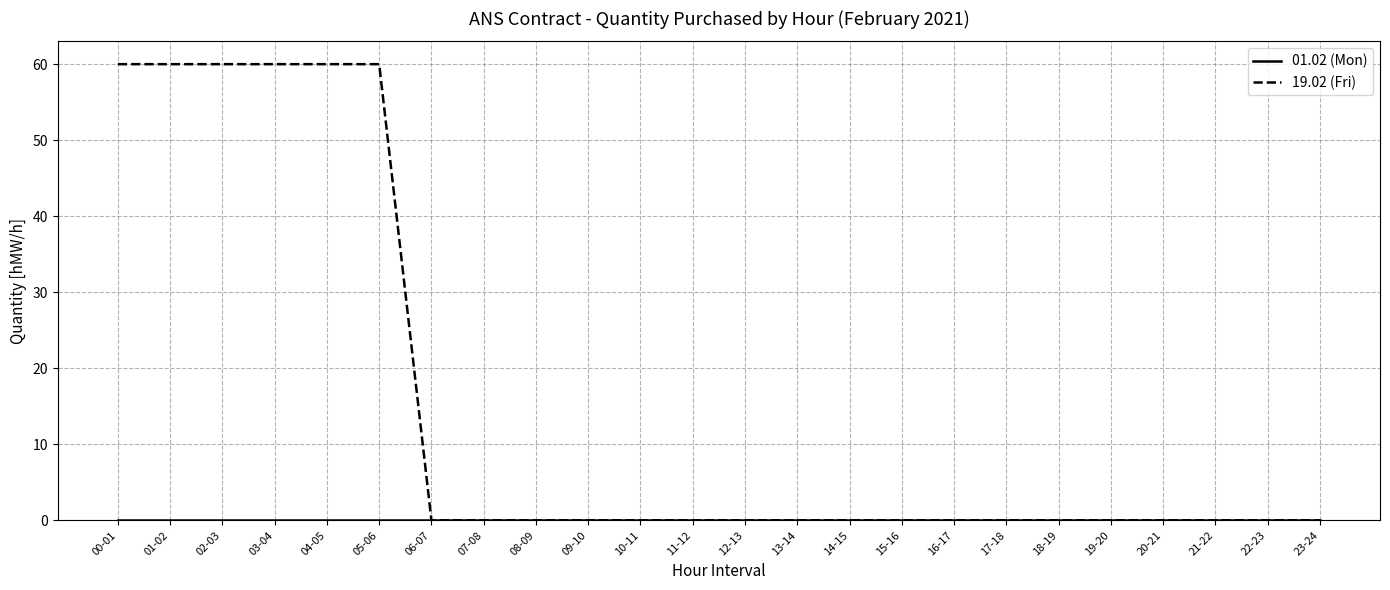

Which series has the largest range (max minus min)?

19.02 (Fri)